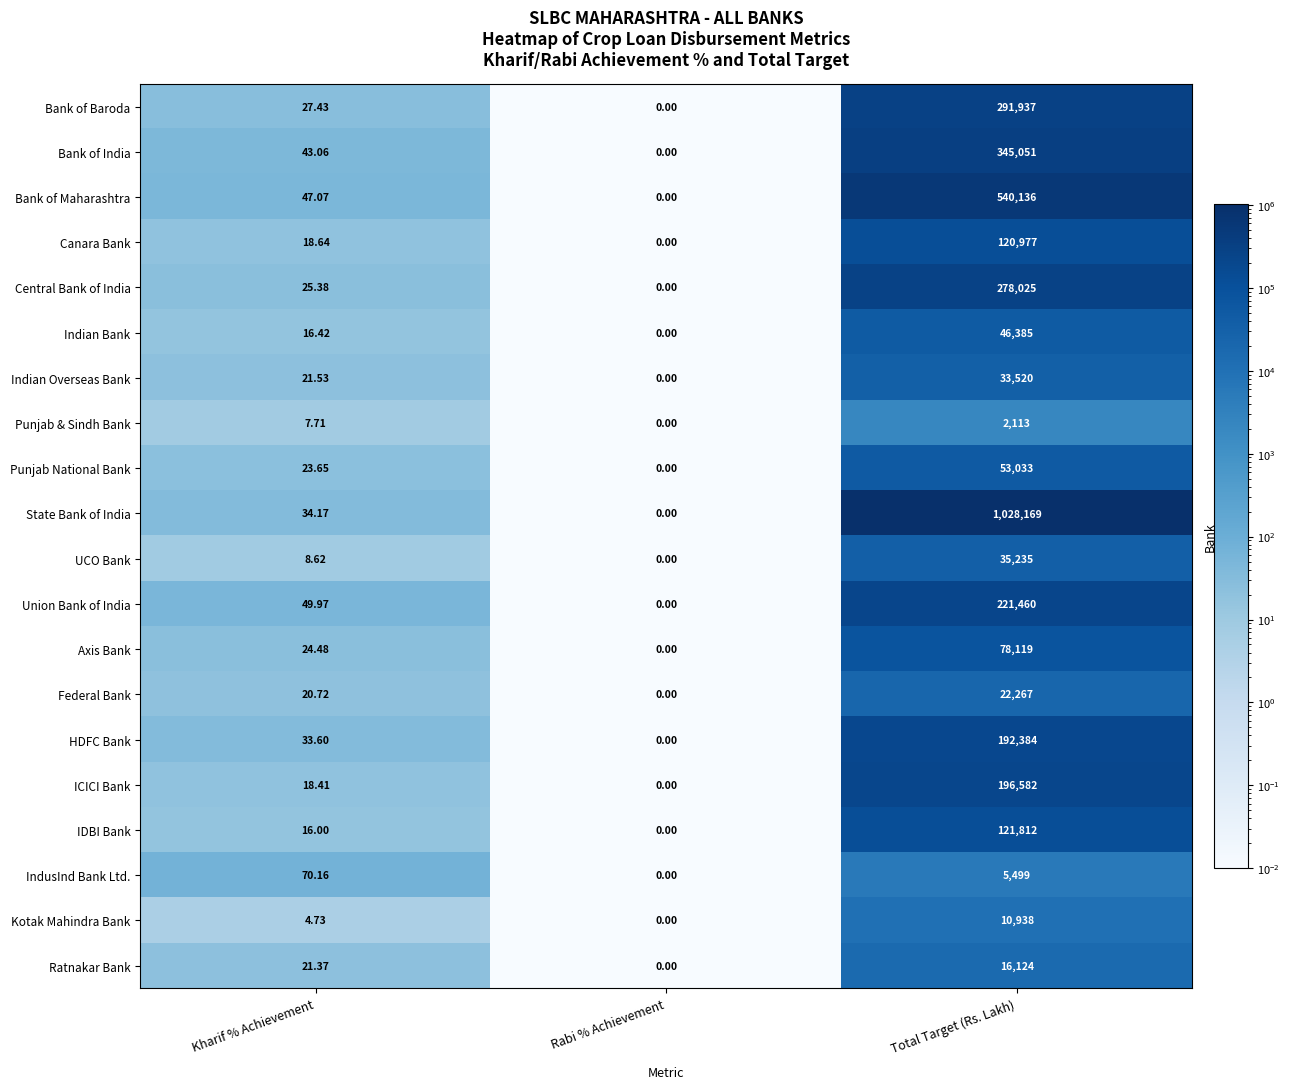

At which category is the sum across all series the highest?

Total Target (Rs. Lakh)